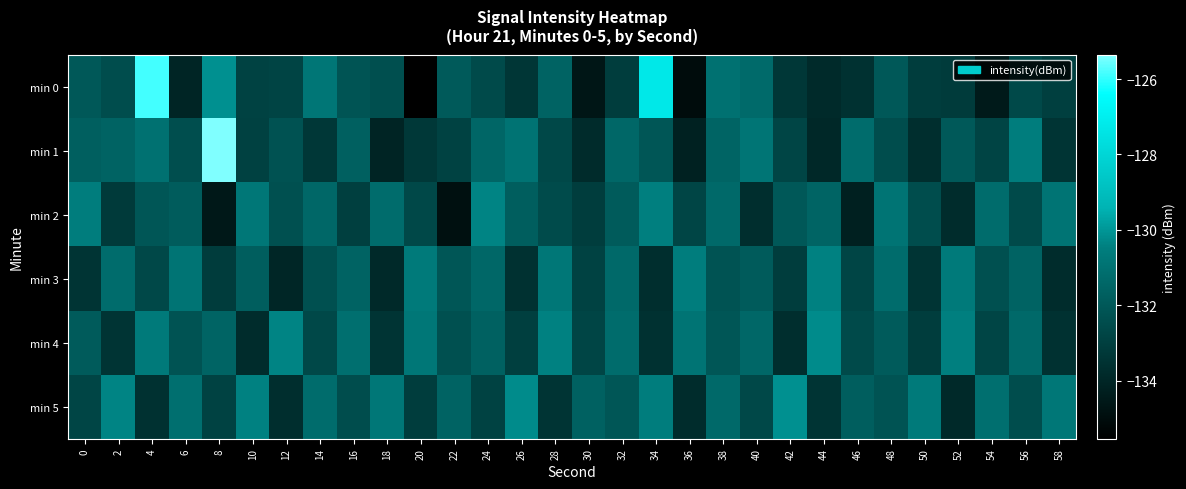

Reading left to right, what are all the values shown in this chart?

min 0: 0=-132.0	2=-132.4	4=-125.8	6=-134.0	8=-130.1	10=-132.9	12=-132.8	14=-130.8	16=-132.2	18=-132.4	20=-135.5	22=-131.9	24=-132.6	26=-133.4	28=-131.6	30=-134.6	32=-133.1	34=-127.3	36=-135.0	38=-131.0	40=-131.3	42=-133.3	44=-133.8	46=-133.6	48=-132.0	50=-133.1	52=-133.2	54=-134.5	56=-132.6	58=-133.0
min 1: 0=-131.7	2=-131.6	4=-131.0	6=-132.4	8=-125.3	10=-132.9	12=-132.3	14=-133.3	16=-131.7	18=-134.1	20=-133.3	22=-132.9	24=-131.4	26=-130.9	28=-132.7	30=-133.8	32=-131.4	34=-132.1	36=-134.2	38=-131.6	40=-130.9	42=-132.8	44=-133.9	46=-131.2	48=-132.4	50=-133.7	52=-132.0	54=-132.8	56=-130.6	58=-133.4
min 2: 0=-130.6	2=-133.2	4=-132.1	6=-131.9	8=-134.6	10=-130.8	12=-132.3	14=-131.4	16=-133.0	18=-131.2	20=-132.7	22=-134.9	24=-130.3	26=-131.8	28=-132.6	30=-133.1	32=-131.9	34=-130.4	36=-132.8	38=-131.3	40=-133.7	42=-132.0	44=-131.6	46=-134.2	48=-130.9	50=-132.4	52=-133.8	54=-131.2	56=-132.6	58=-130.9
min 3: 0=-133.4	2=-131.2	4=-132.7	6=-130.9	8=-133.1	10=-131.8	12=-134.0	14=-132.3	16=-131.6	18=-133.9	20=-130.7	22=-132.1	24=-131.4	26=-133.6	28=-130.8	30=-132.9	32=-131.3	34=-133.7	36=-130.6	38=-132.2	40=-131.9	42=-133.1	44=-130.4	46=-132.8	48=-131.2	50=-133.4	52=-130.7	54=-132.3	56=-131.6	58=-133.8
min 4: 0=-131.9	2=-133.4	4=-130.7	6=-132.2	8=-131.6	10=-133.8	12=-130.3	14=-132.7	16=-131.1	18=-133.4	20=-130.8	22=-132.3	24=-131.7	26=-133.0	28=-130.4	30=-132.8	32=-131.2	34=-133.6	36=-130.9	38=-132.1	40=-131.4	42=-133.7	44=-130.2	46=-132.6	48=-131.9	50=-133.1	52=-130.4	54=-132.8	56=-131.3	58=-133.6
min 5: 0=-132.8	2=-130.3	4=-133.6	6=-131.1	8=-132.9	10=-130.4	12=-133.7	14=-131.2	16=-132.4	18=-130.8	20=-133.1	22=-131.6	24=-132.9	26=-130.2	28=-133.4	30=-131.7	32=-132.1	34=-130.6	36=-133.8	38=-131.3	40=-132.7	42=-130.1	44=-133.4	46=-131.8	48=-132.2	50=-130.7	52=-133.9	54=-131.1	56=-132.4	58=-130.8